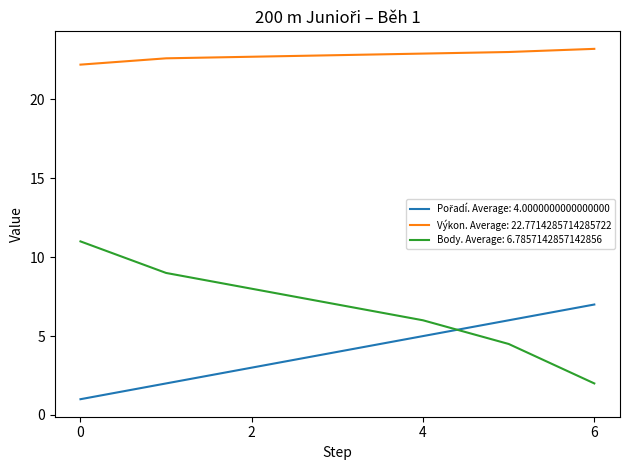

Which series has the widest spread of values?

Body. Average: 6.7857142857142856